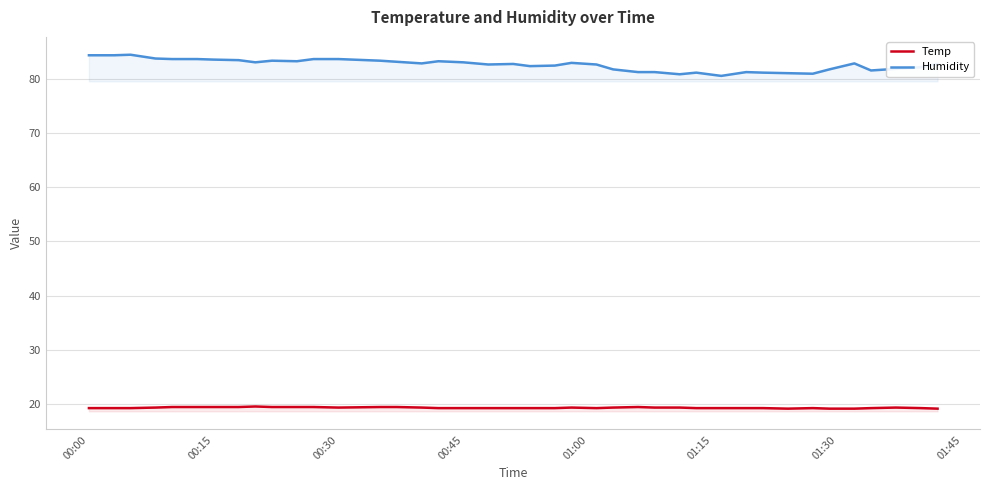

List the series in order of their overall mean, lowest first.

Temp, Humidity